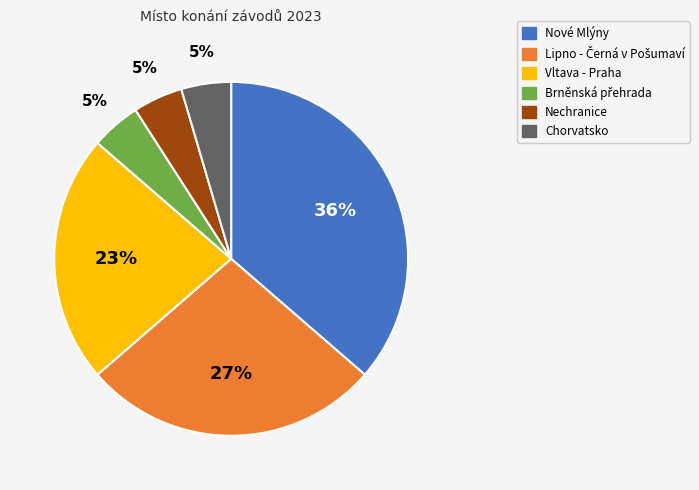

Do Chorvatsko and Nechranice together represent more than half of the pie?

No